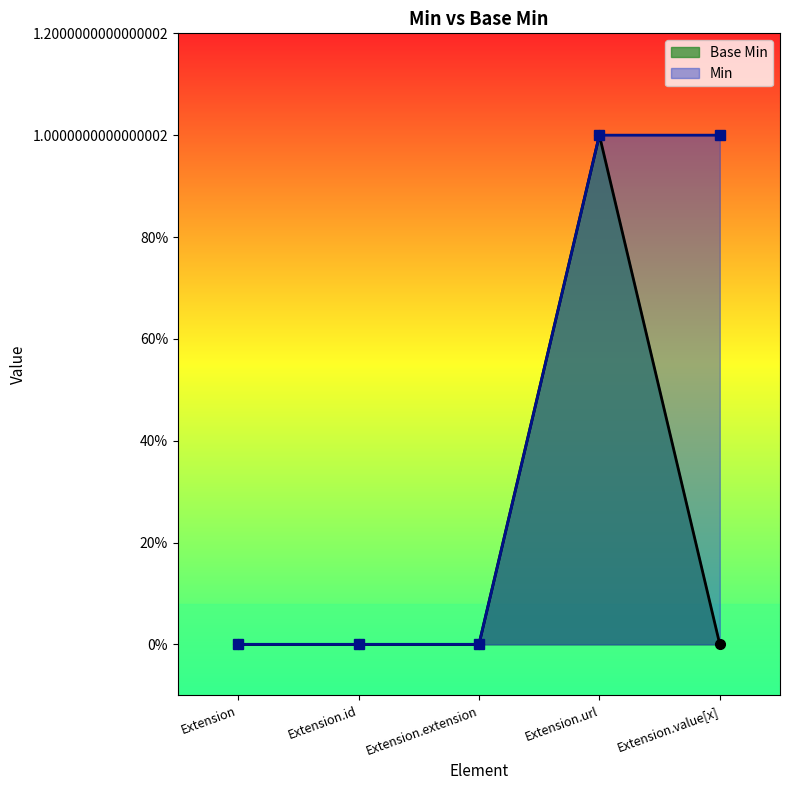

How many interior local peaks (higher than both neighbors) does the data have?

1